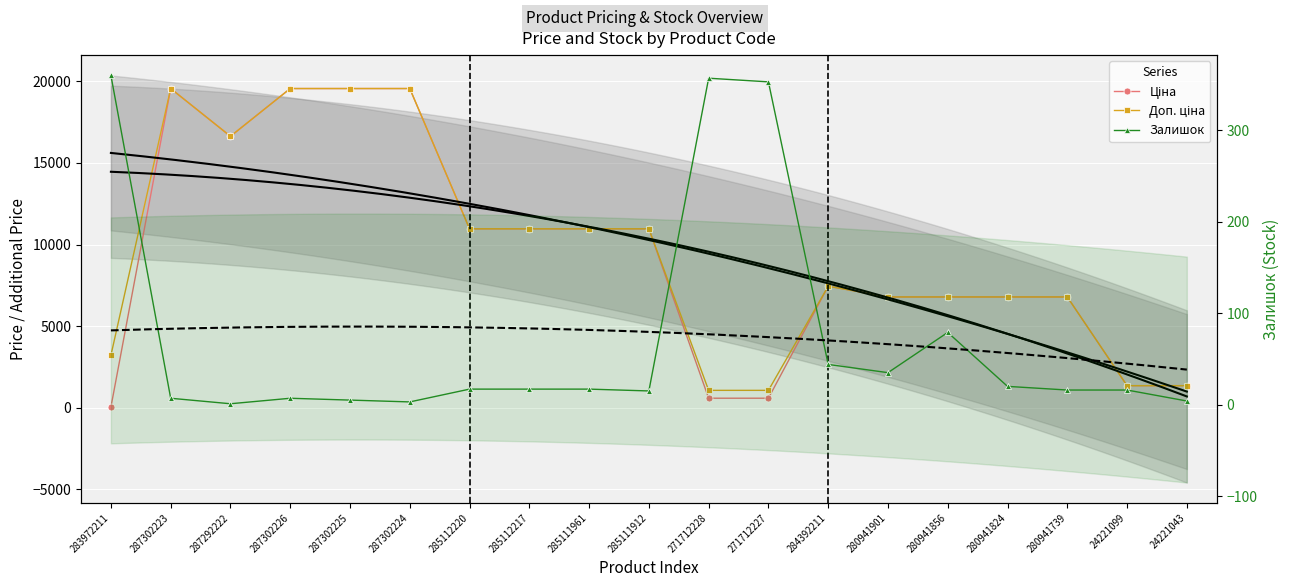

Reading left to right, extract all data points from this chart.

Ціна: 283972211=32.0	287302223=19564.9	287292222=16636.8	287302226=19564.9	287302225=19564.9	287302224=19564.9	285112220=10964.4	285112217=10964.4	285111961=10964.4	285111912=10964.4	271712228=578.1	271712227=578.1	284392211=7444.6	280941901=6787.1	280941856=6787.1	280941824=6787.1	280941739=6787.1	24221099=1347.9	24221043=1347.9
Доп. ціна: 283972211=3205.0	287302223=19564.9	287292222=16636.8	287302226=19564.9	287302225=19564.9	287302224=19564.9	285112220=10964.4	285112217=10964.4	285111961=10964.4	285111912=10964.4	271712228=1060.0	271712227=1060.0	284392211=7444.6	280941901=6787.1	280941856=6787.1	280941824=6787.1	280941739=6787.1	24221099=1348.0	24221043=1348.0
Залишок: 283972211=360.0	287302223=7.0	287292222=1.0	287302226=7.0	287302225=5.0	287302224=3.0	285112220=17.0	285112217=17.0	285111961=17.0	285111912=15.0	271712228=357.0	271712227=353.0	284392211=44.0	280941901=35.0	280941856=79.0	280941824=20.0	280941739=16.0	24221099=16.0	24221043=4.0